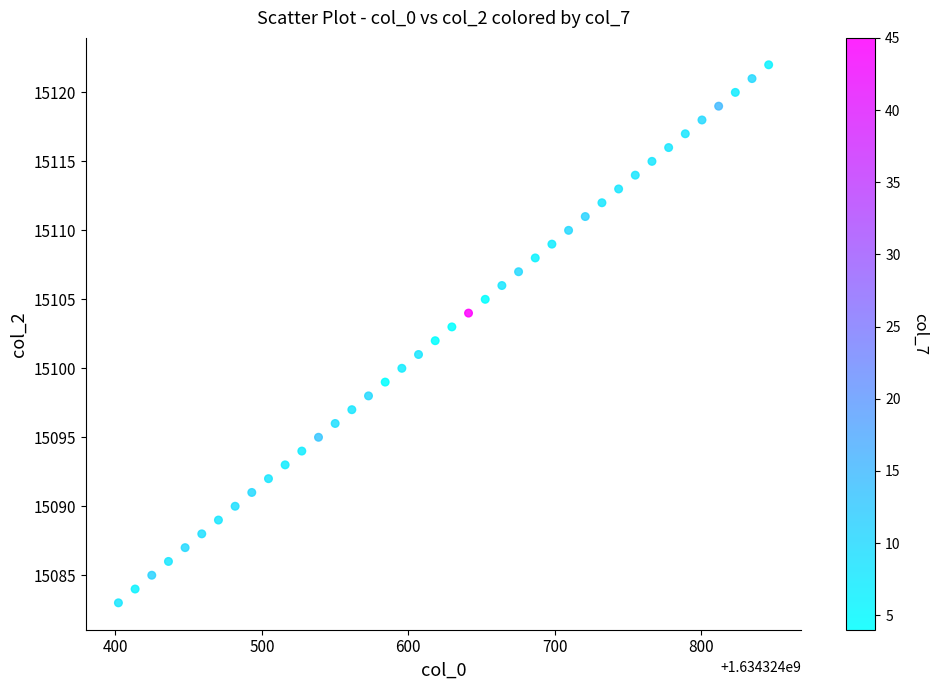

What is the range of Y values (max minus min)?

39